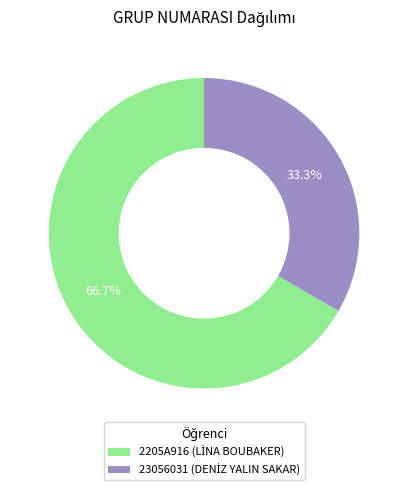

Combined, what portion of the pie is 23056031 (DENİZ YALIN SAKAR) and 2205A916 (LİNA BOUBAKER)?

100.0%